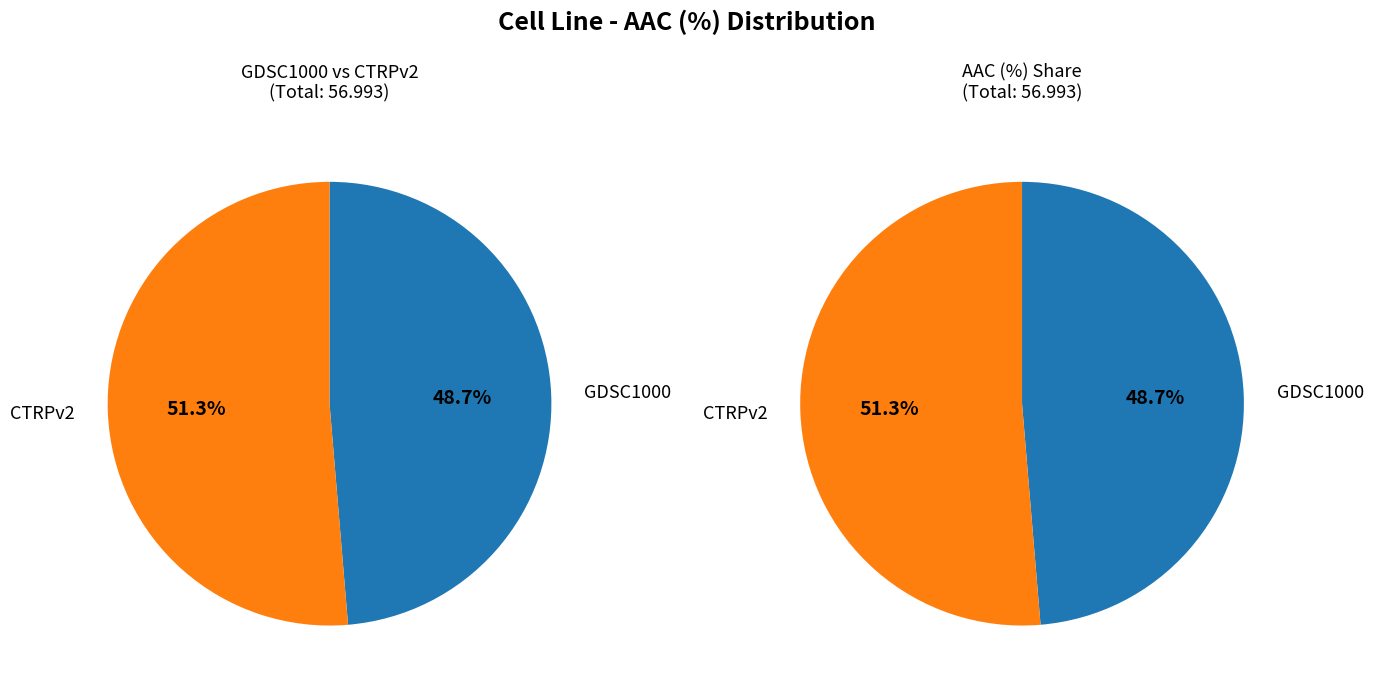

Is it true that CTRPv2 is 51% of the pie?

True